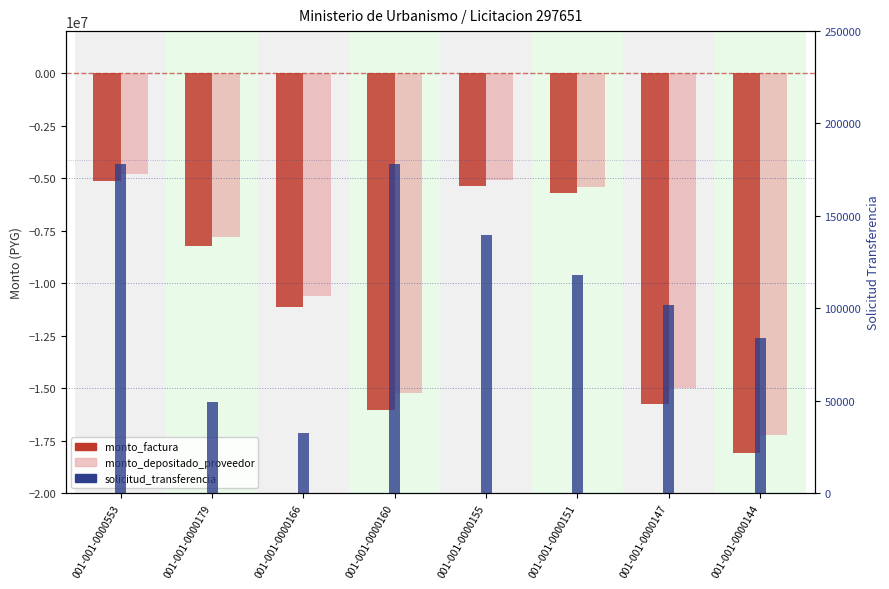

What is the smallest value displayed?

-18100350